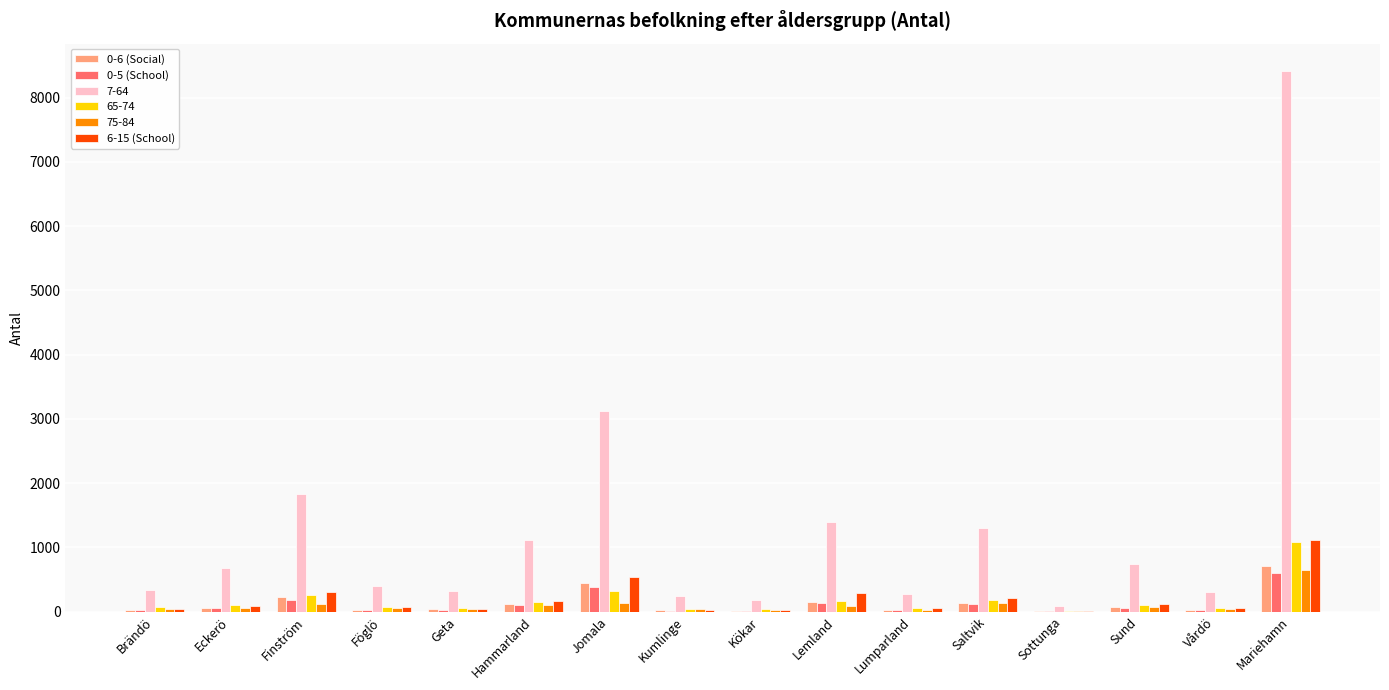

True or false: 6-15 (School) has a value of 269 at Jomala.

False